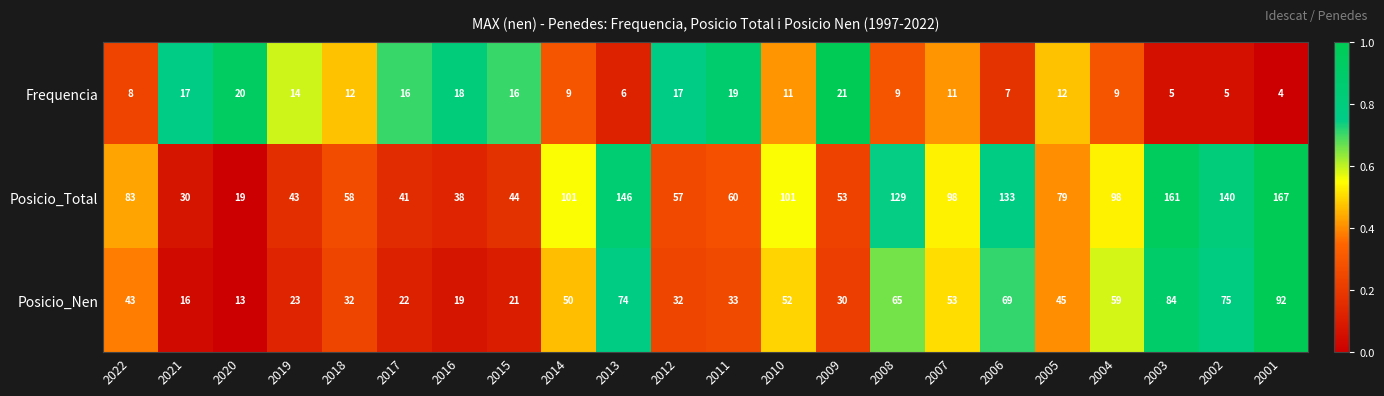

How many series are shown in this chart?

3